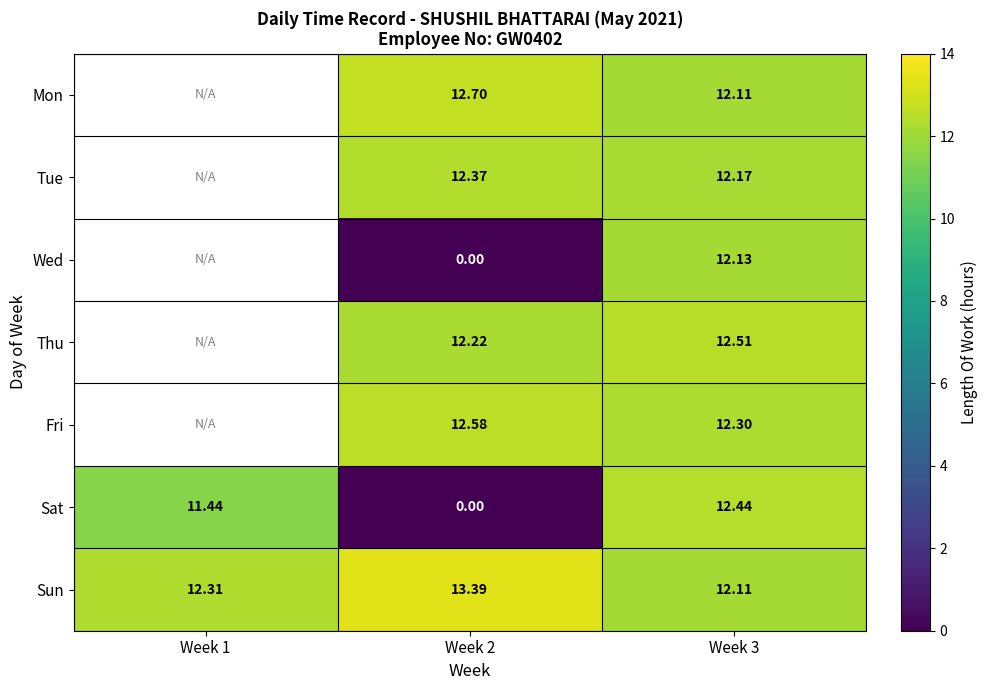

Is it true that Mon equals 8.4 at Week 3?

False